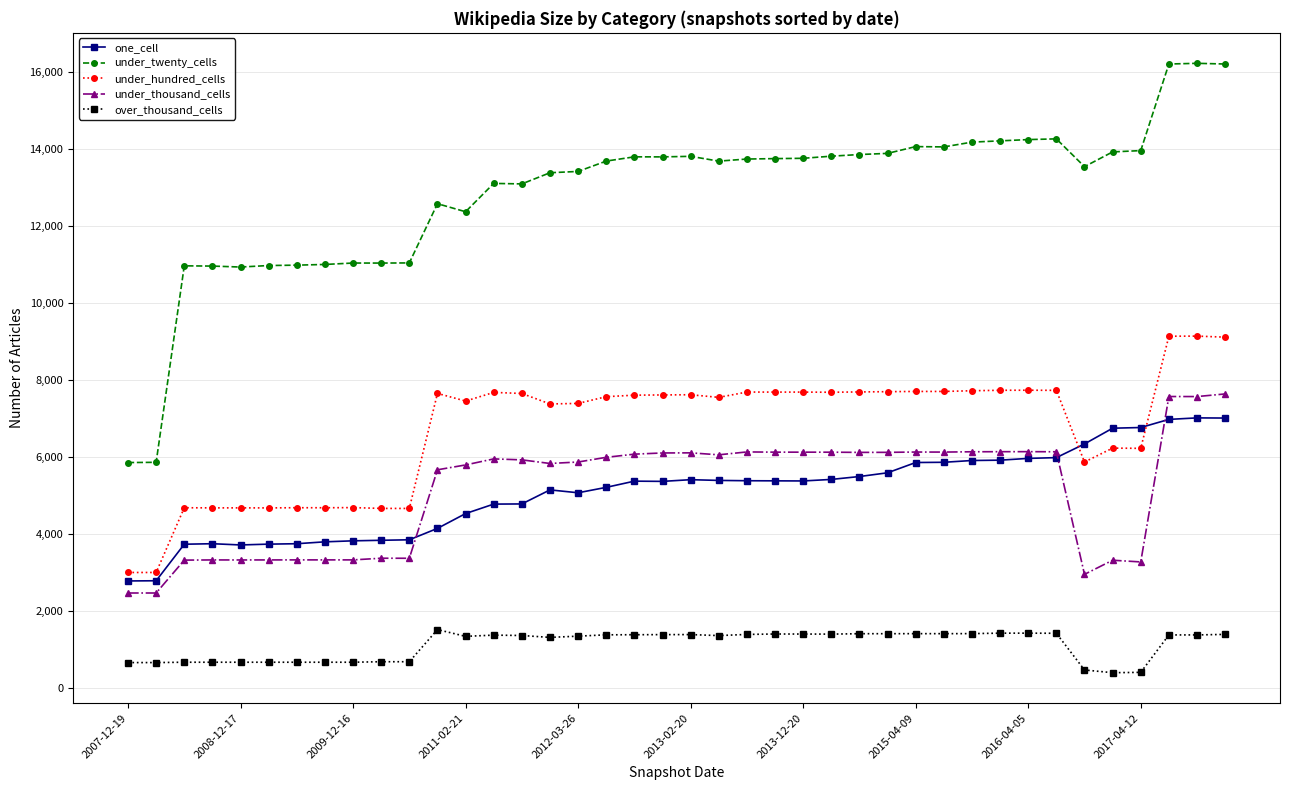

True or false: one_cell and under_twenty_cells intersect in this chart.

False